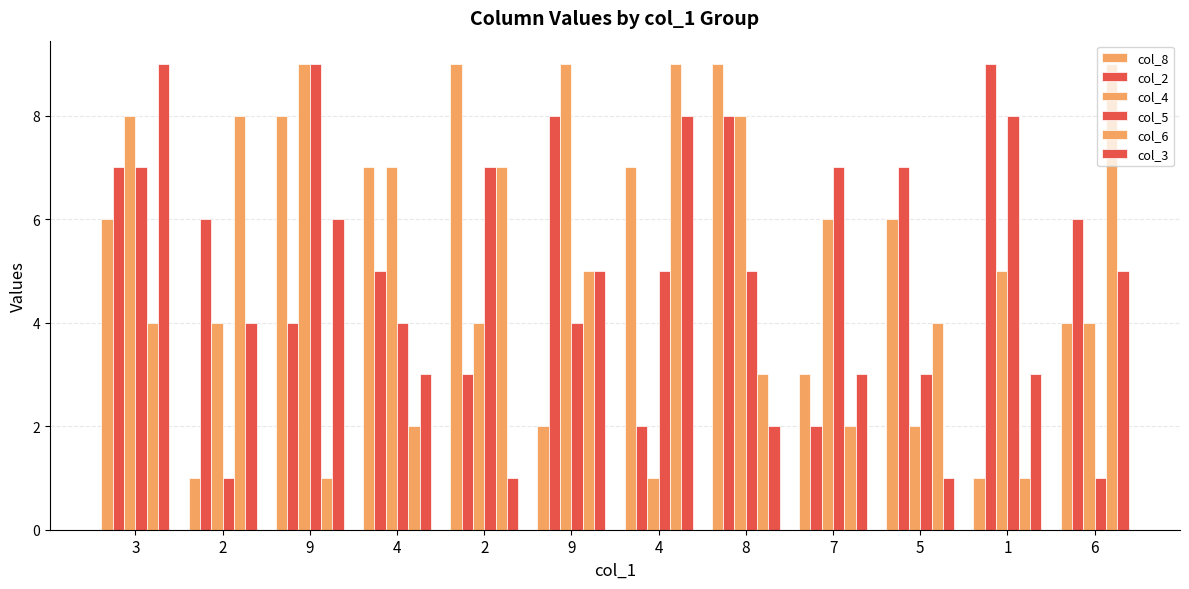

True or false: col_6 has a value of 3 at 9.

False